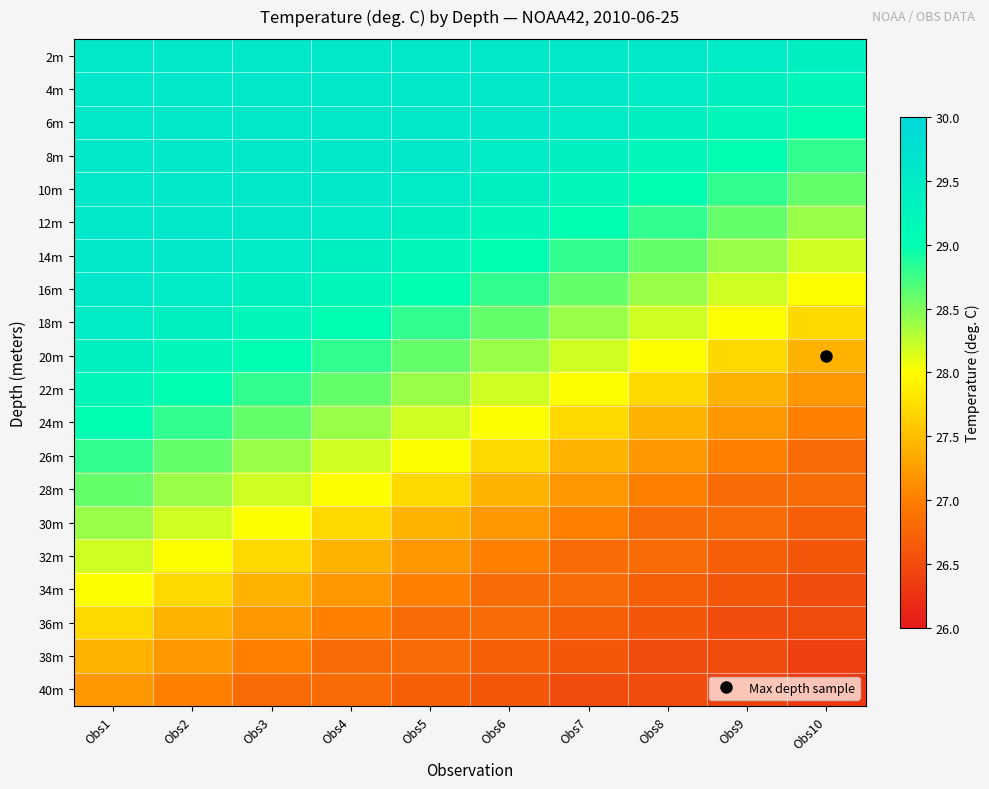

Rank the series by their maximum value, from lowest to highest.

40m, 38m, 36m, 34m, 32m, 30m, 28m, 26m, 24m, 22m, 20m, 18m, 2m, 4m, 6m, 8m, 10m, 12m, 14m, 16m